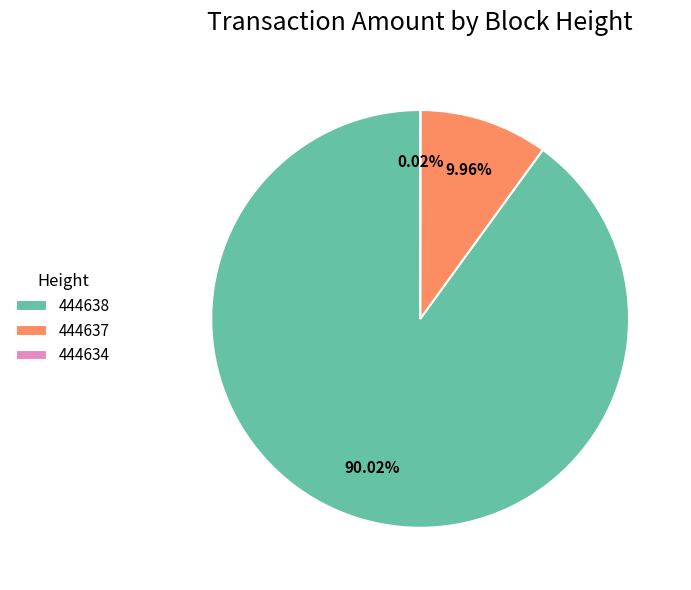

To the nearest percent, what is the combined percentage of 444637 and 444638?

100%